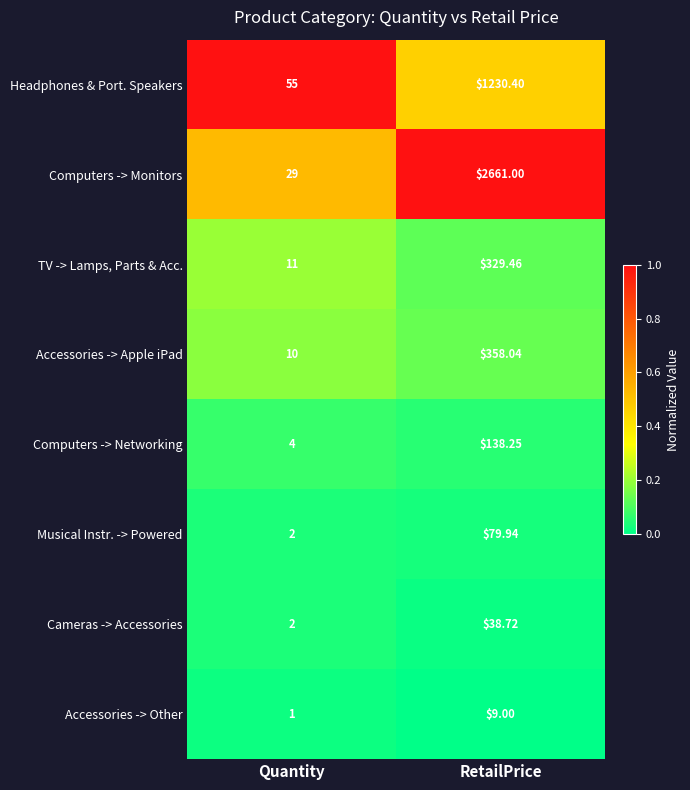

At which category does the chart reach its peak across all series?

RetailPrice